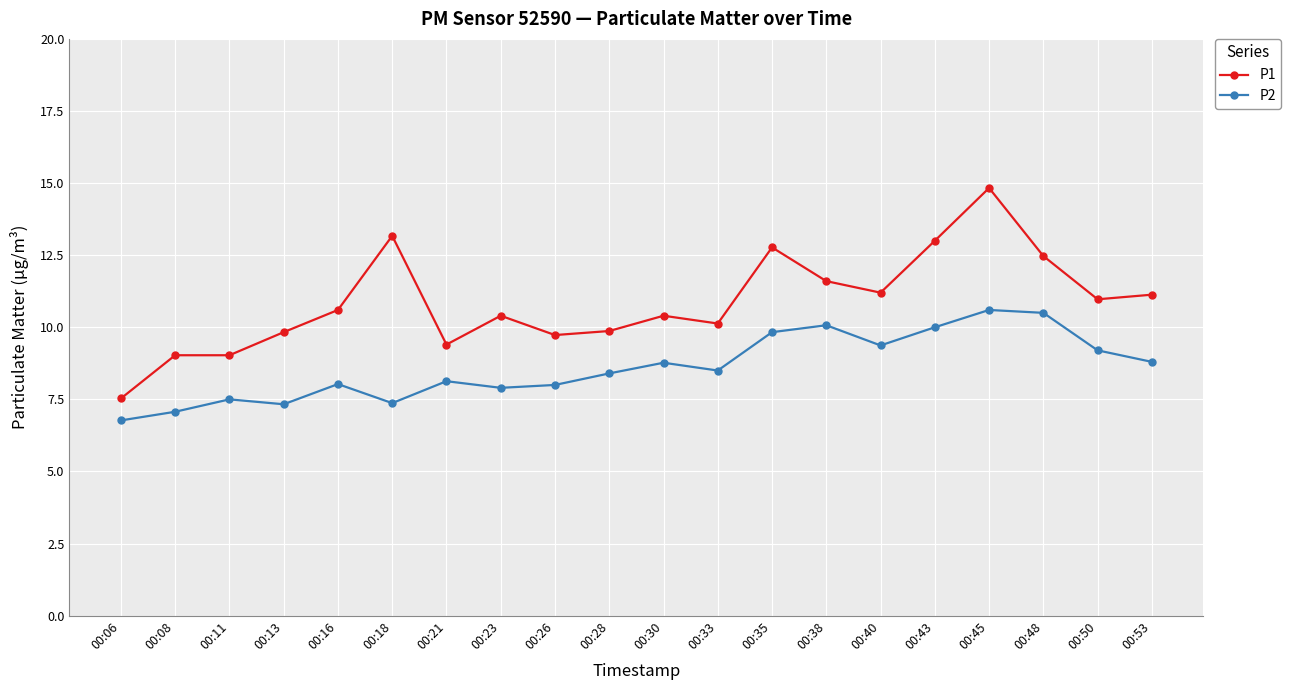

What is the maximum value shown in the chart?

14.8